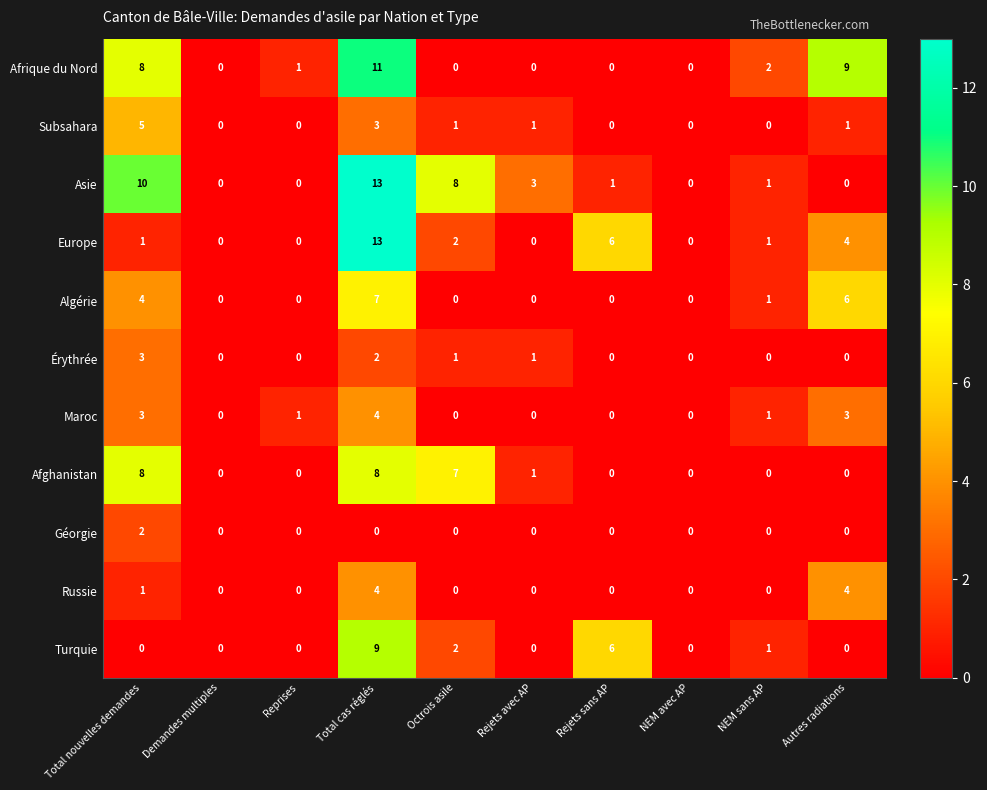

What is the difference between the maximum and minimum values in the Algérie series?

7